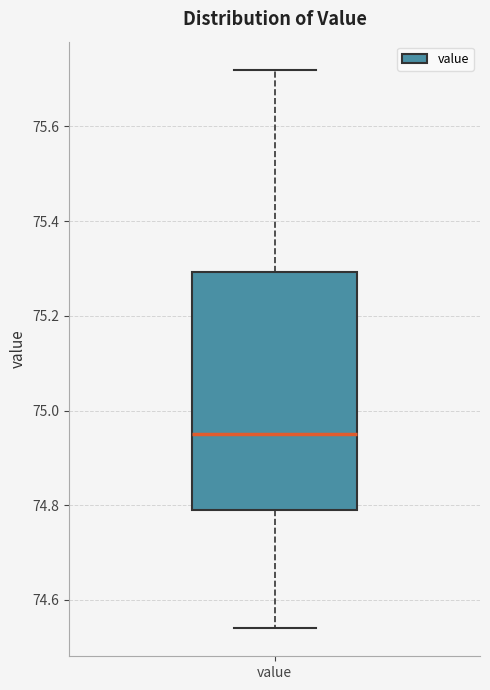

Read this box plot against the y-axis: the position of the median line, the range covered by the box, and the ends of both whiskers. The values are not printed on the chart, so give them approximately, as read against the axis.

median 74.96, box 74.80 to 75.30, whiskers 74.54 to 75.72